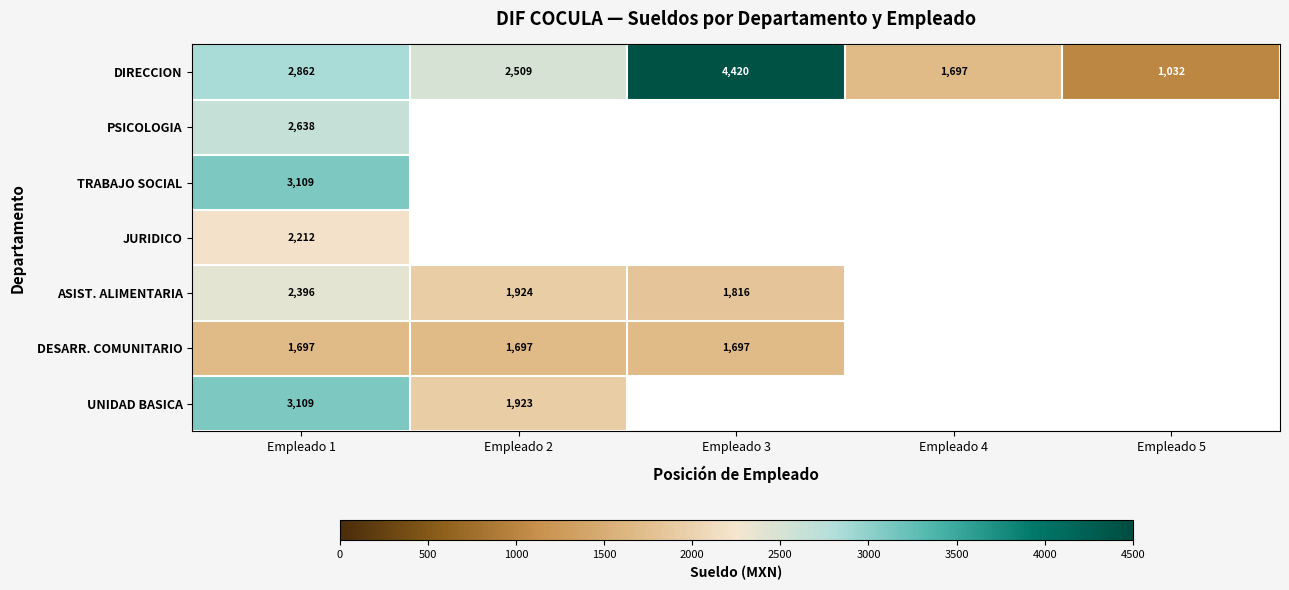

What is the difference between the DIRECCION values at Empleado 3 and Empleado 1?

1558